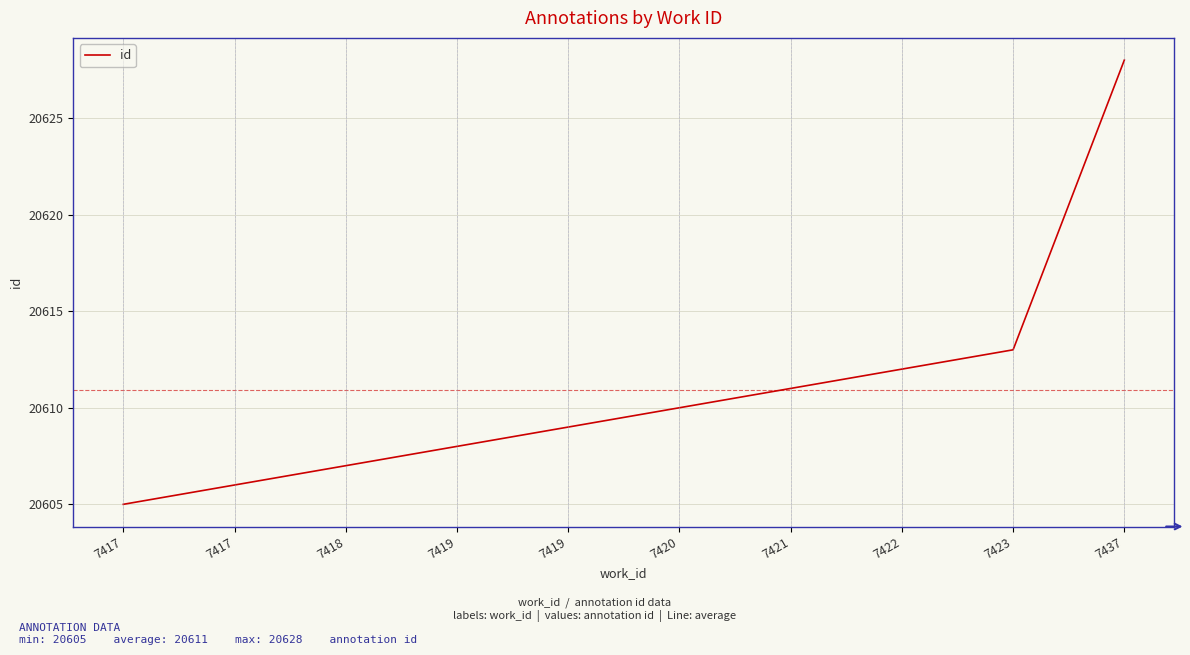

Where does the data first go above 20610?

7421